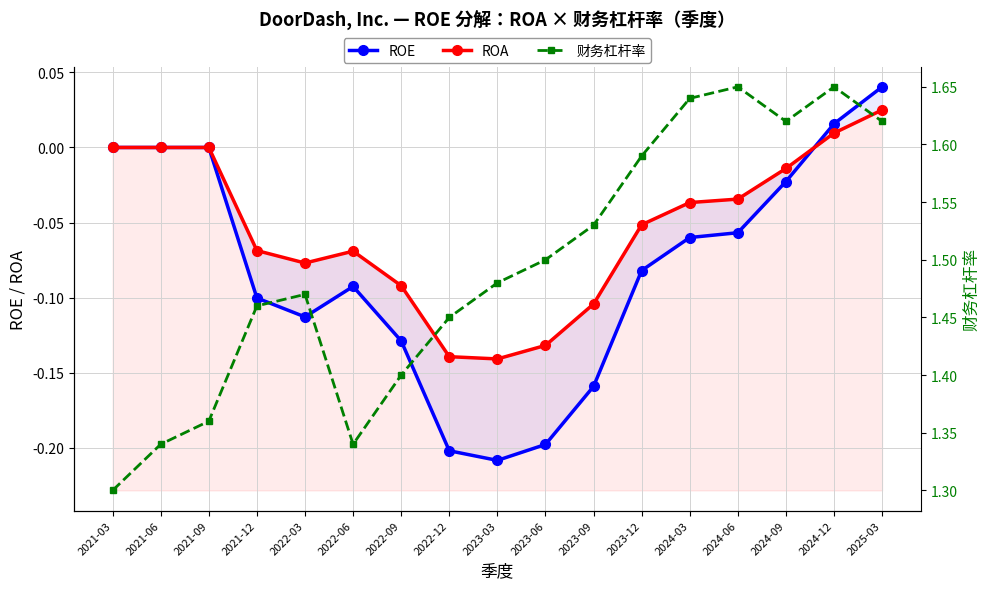

What is the difference between the maximum and second lowest values in the ROE series?

0.2